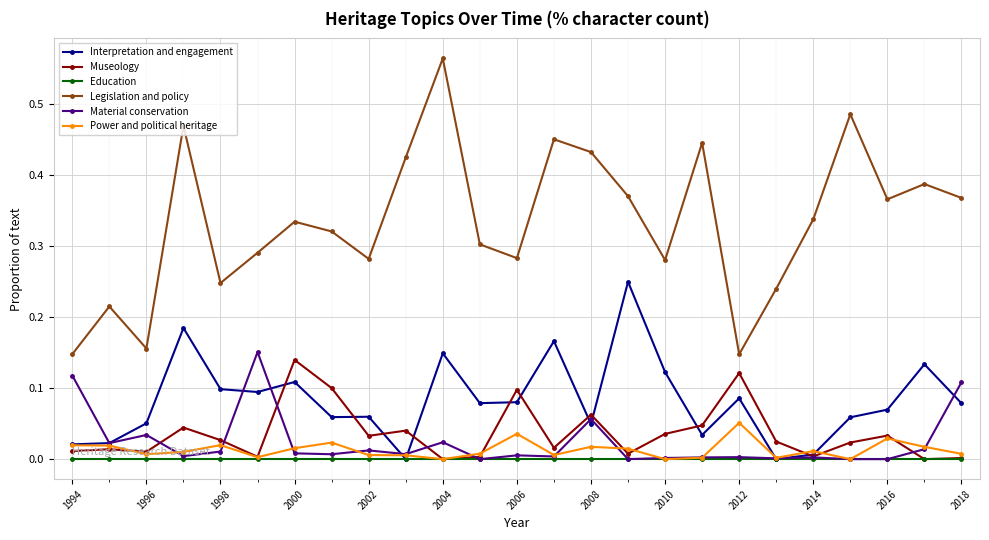

Is this an area chart (filled region under the line)?

No